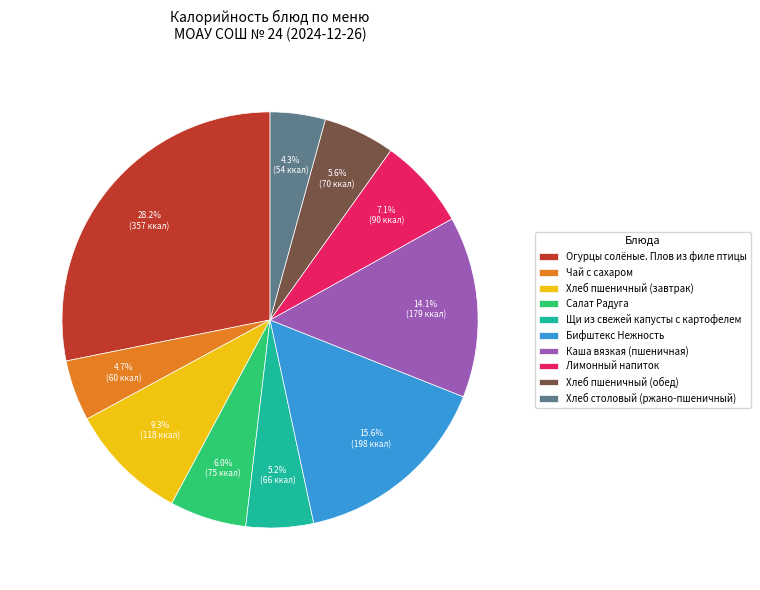

Which slice is the largest?

Огурцы солёные. Плов из филе птицы